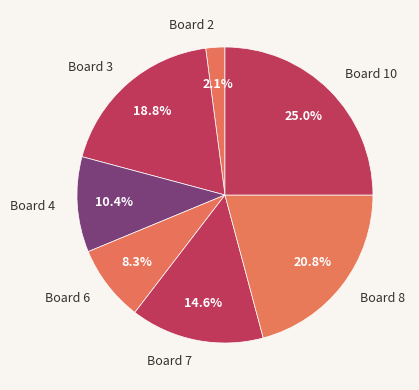

How many slices are in this pie chart?

7